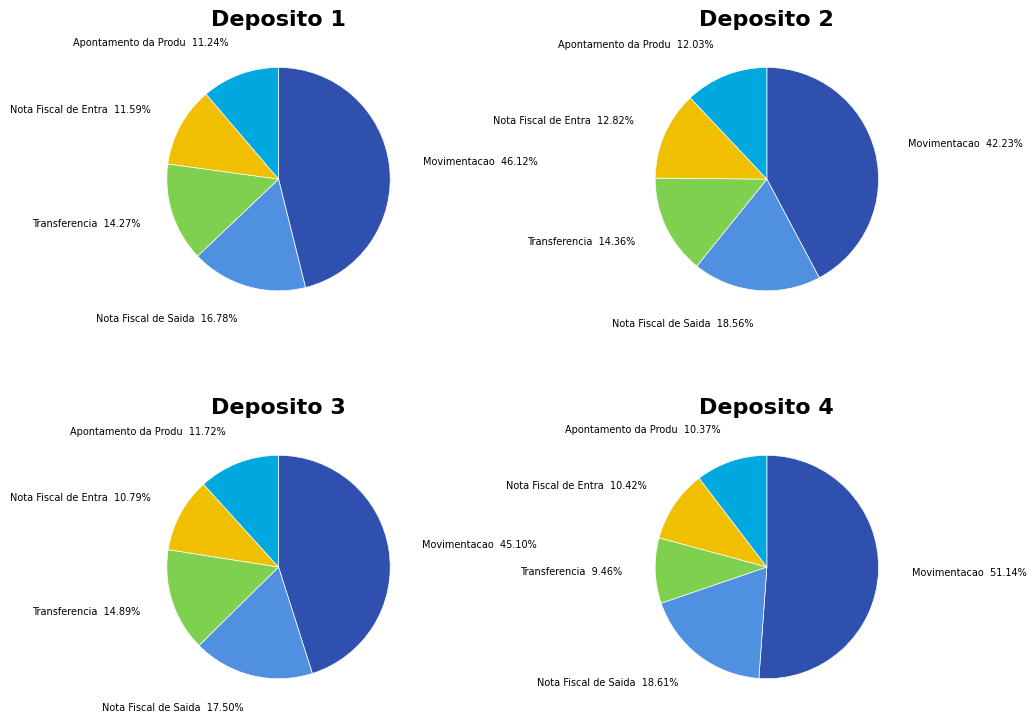

Count the number of slices in the pie.

5